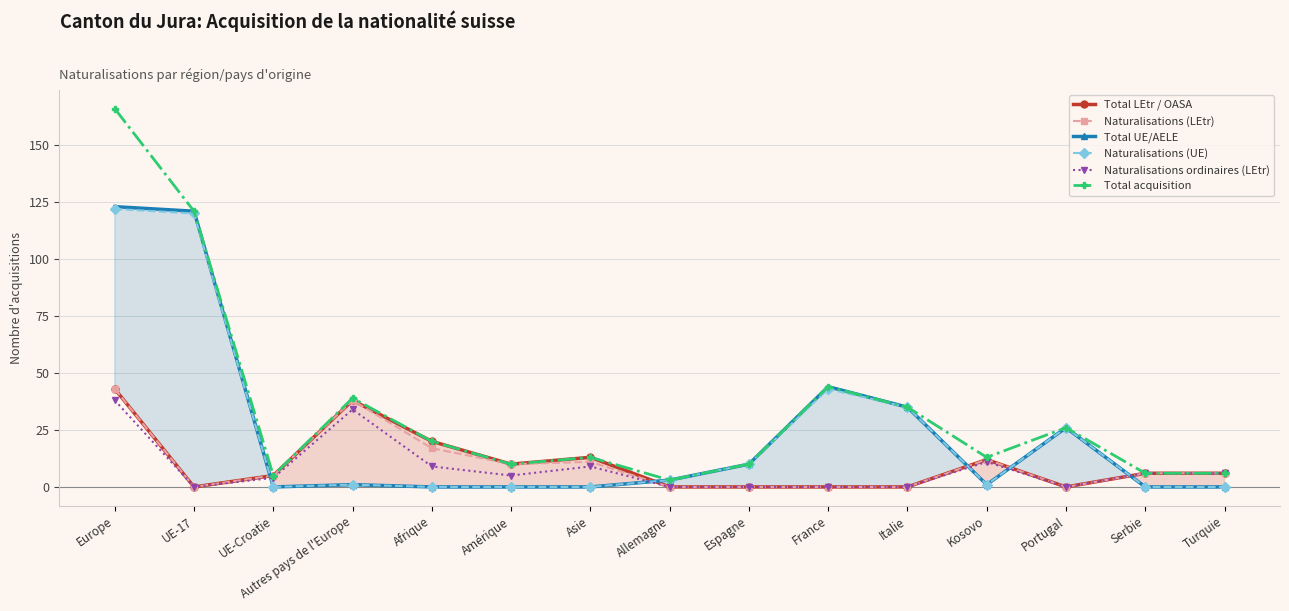

At which category does the chart reach its minimum across all series?

UE-17